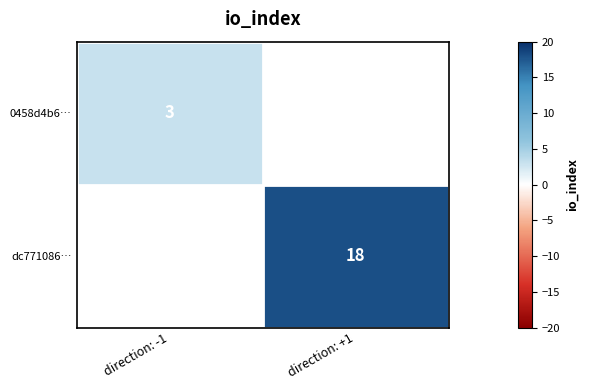

True or false: dc771086… has a value of 26 at direction: +1.

False